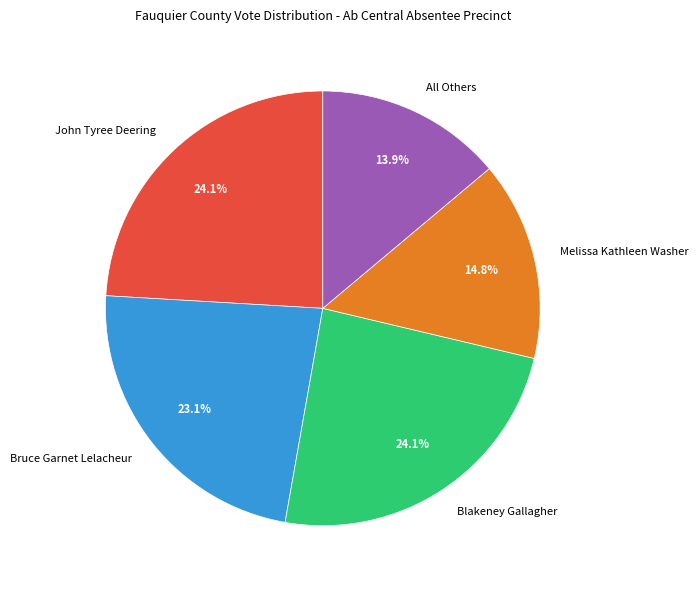

To the nearest percent, what percentage of the pie is John Tyree Deering?

24%